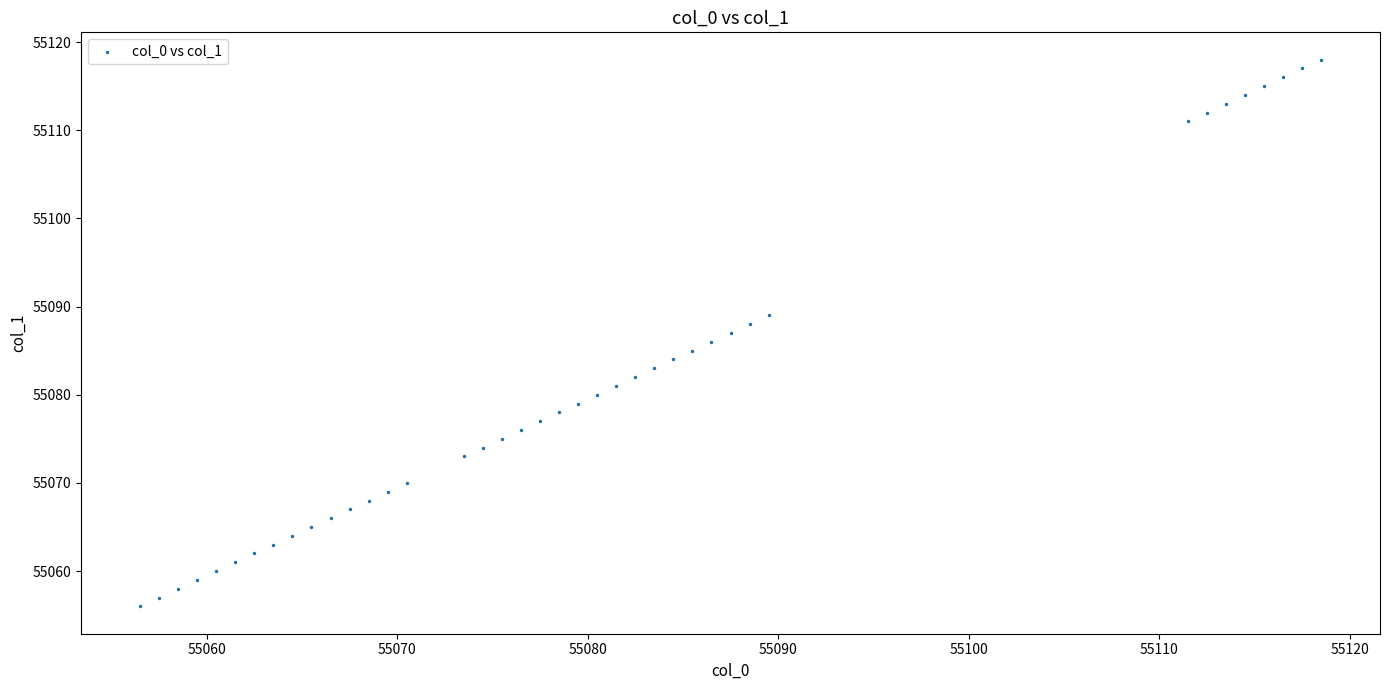

What is the range of Y values (max minus min)?

62